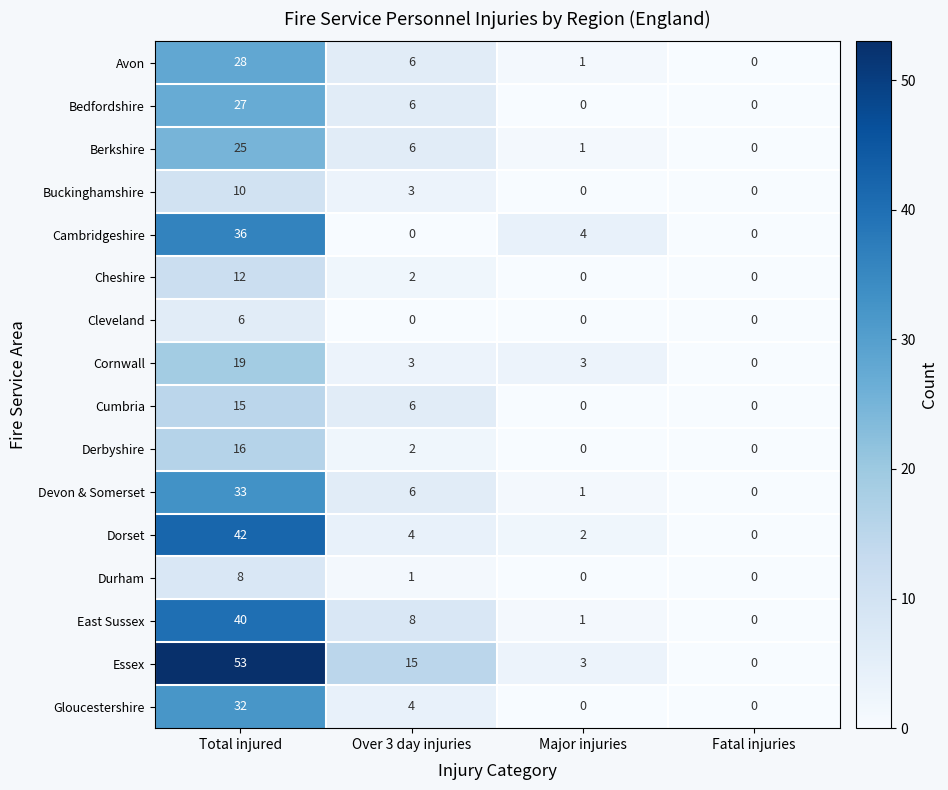

True or false: Devon & Somerset has a value of 18 at Fatal injuries.

False